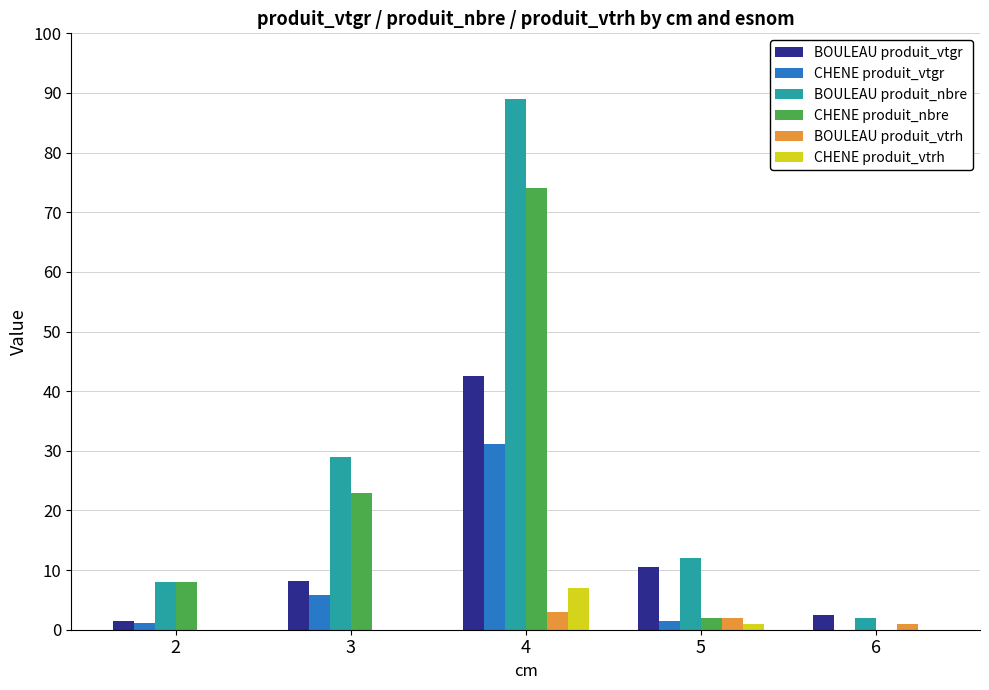

Is the value of BOULEAU produit_nbre at 5 greater than the value of CHENE produit_vtrh at 6?

Yes